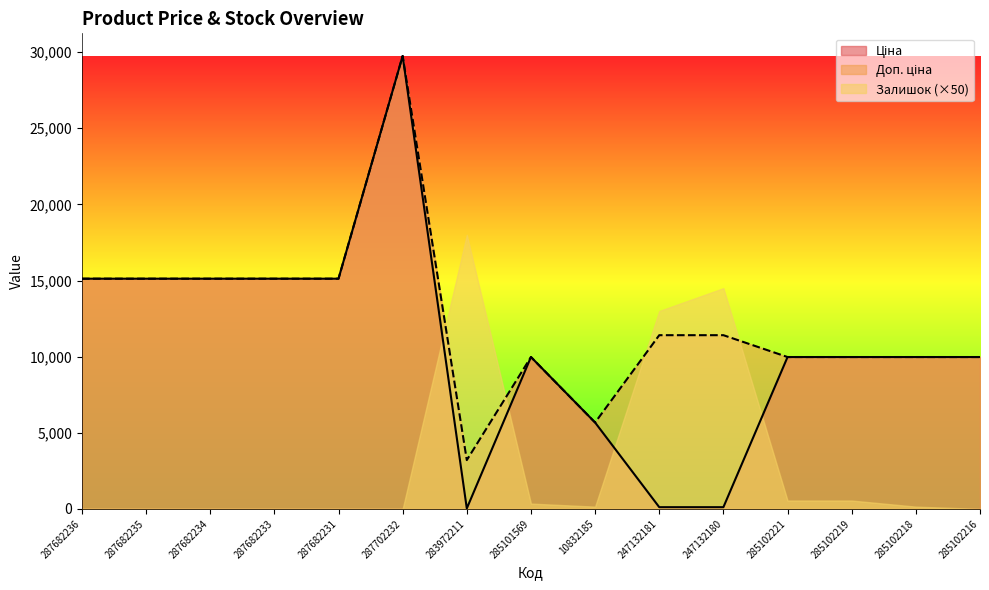

How many interior local peaks does the Доп. ціна series have?

2